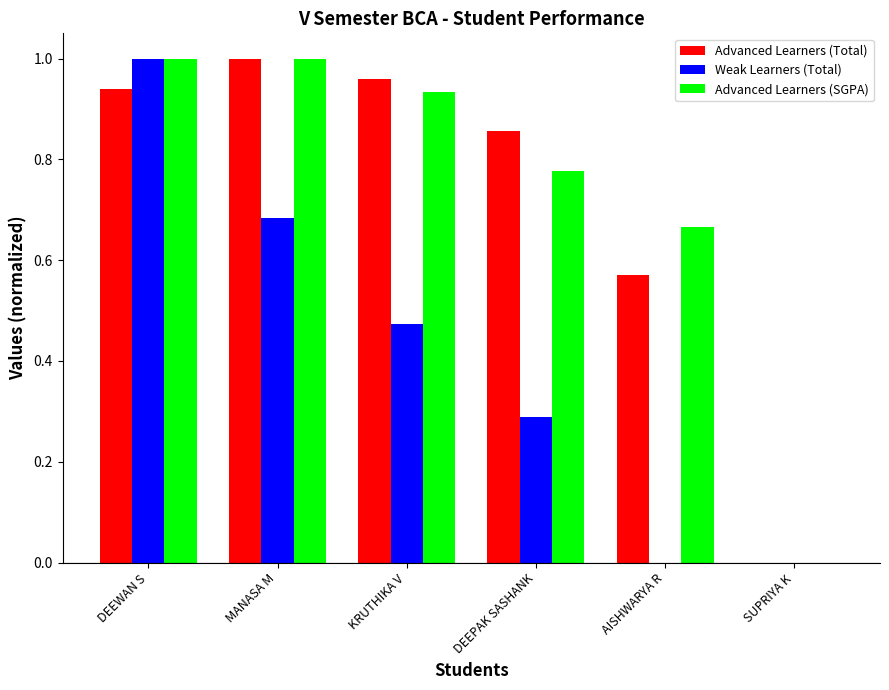

Which series changed the most between KRUTHIKA V and AISHWARYA R?

Weak Learners (Total)